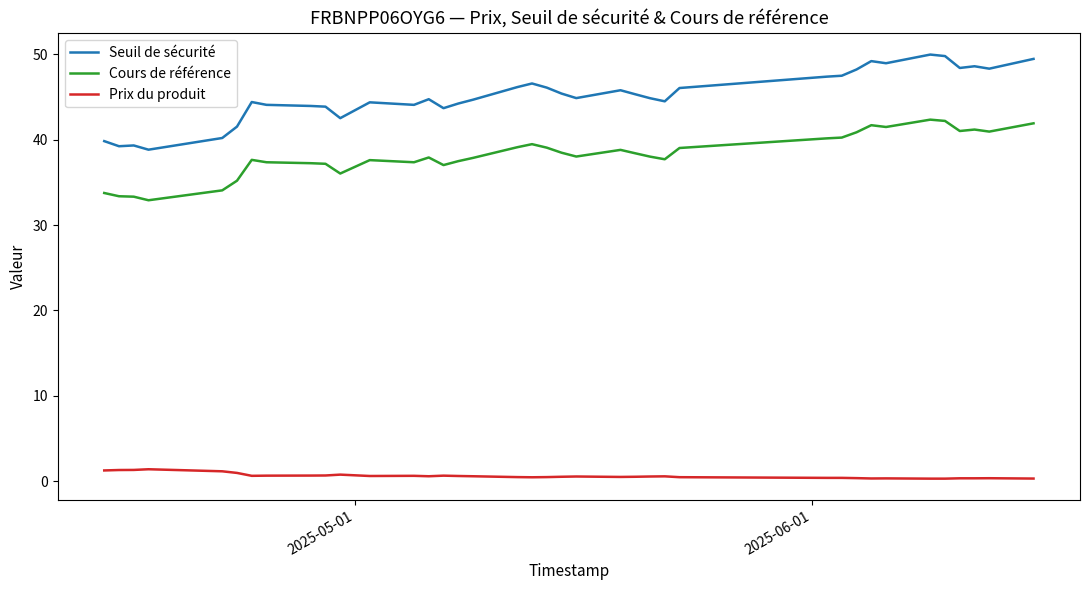

What is the greatest value displayed?

50.0